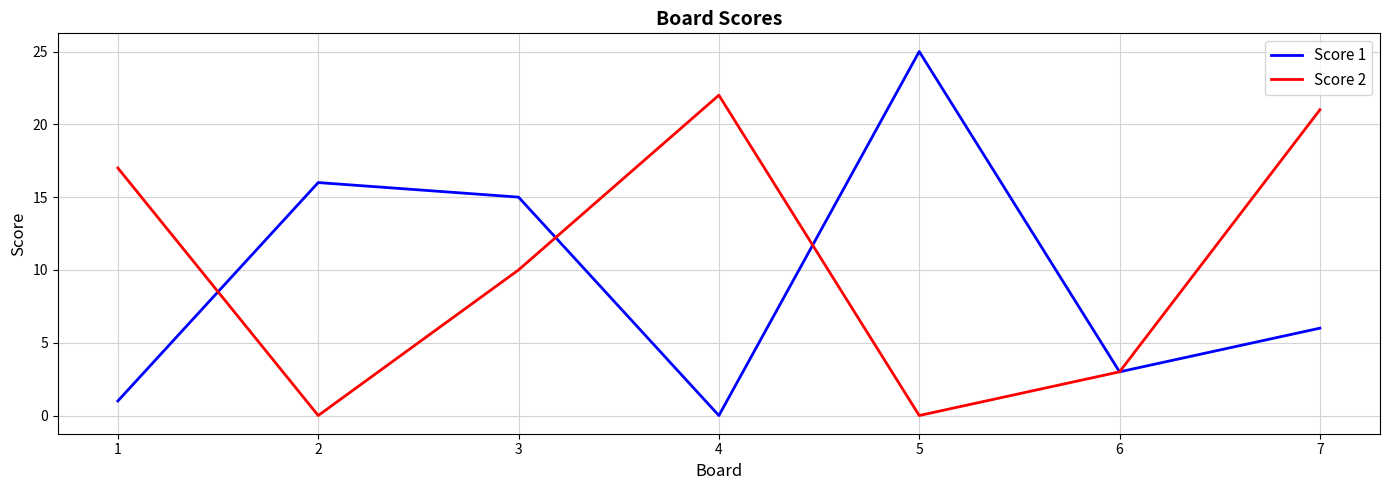

How many categories are shown in the chart?

7